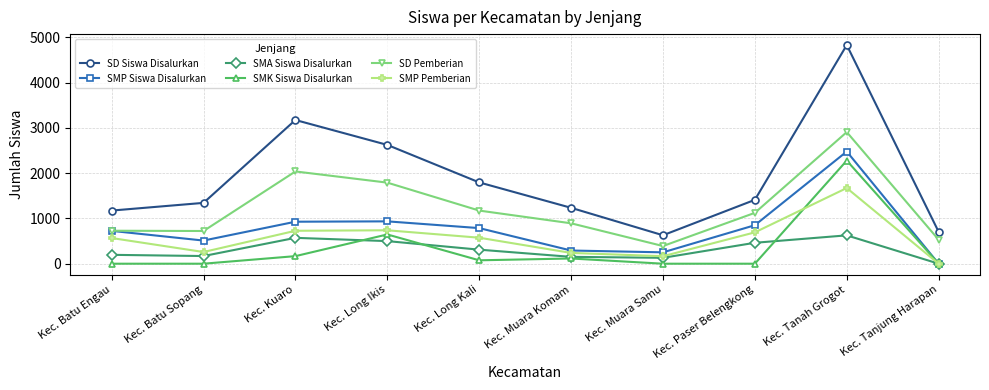

True or false: SMP Siswa Disalurkan has a value of 251 at Kec. Muara Samu.

True